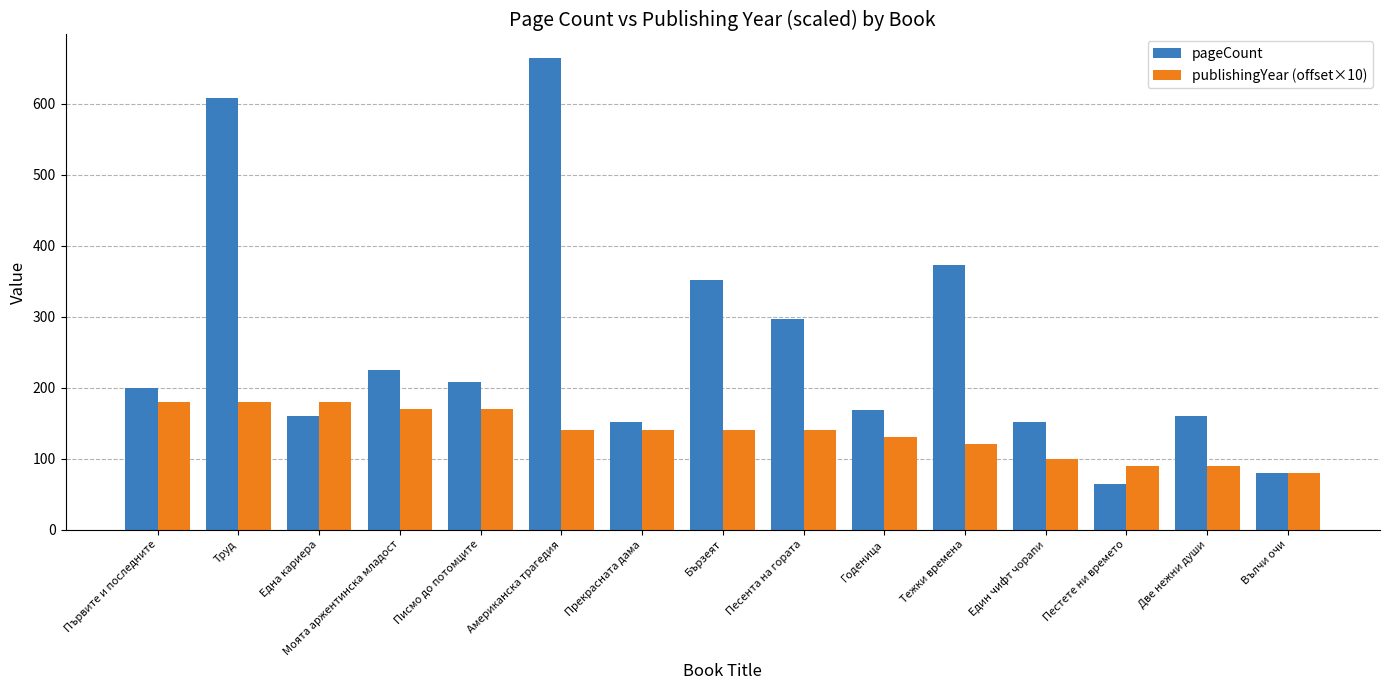

The value of publishingYear (offset×10) at Песента на гората is 140. True or false?

True